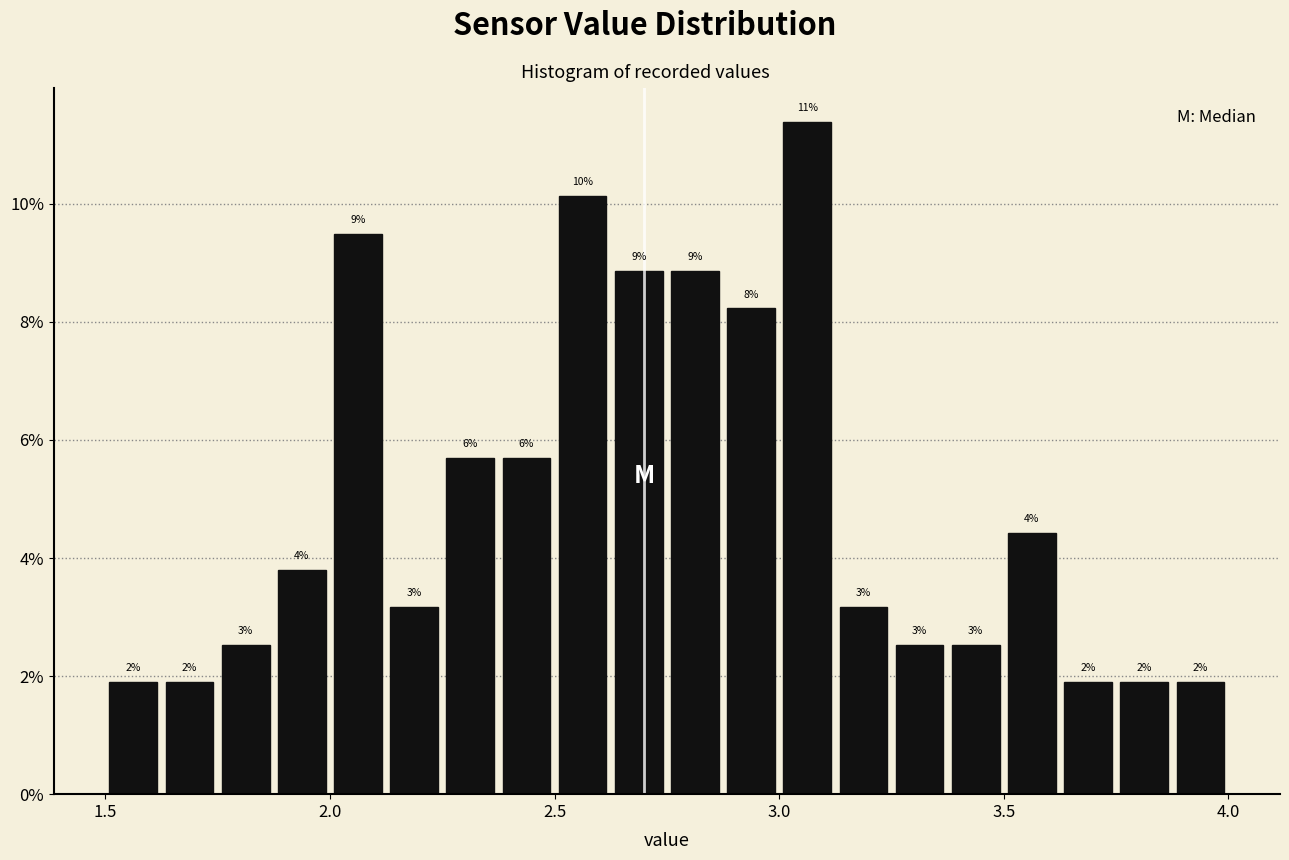

Read against the x-axis, roughly where is the centre of the tallest bar?

3.05